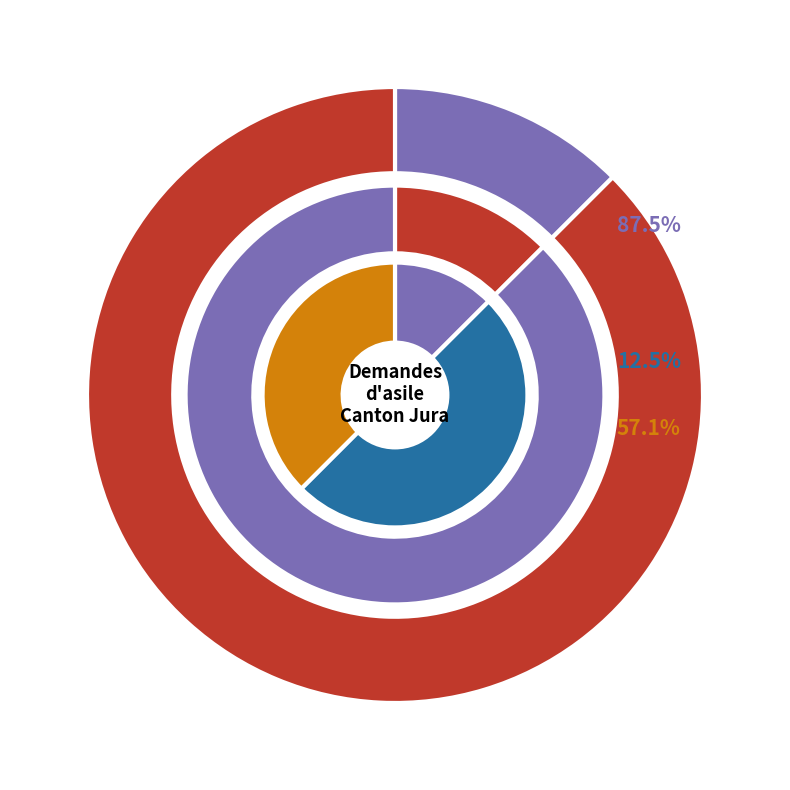

Does Provenance inconnu represent more than half of the total?

No